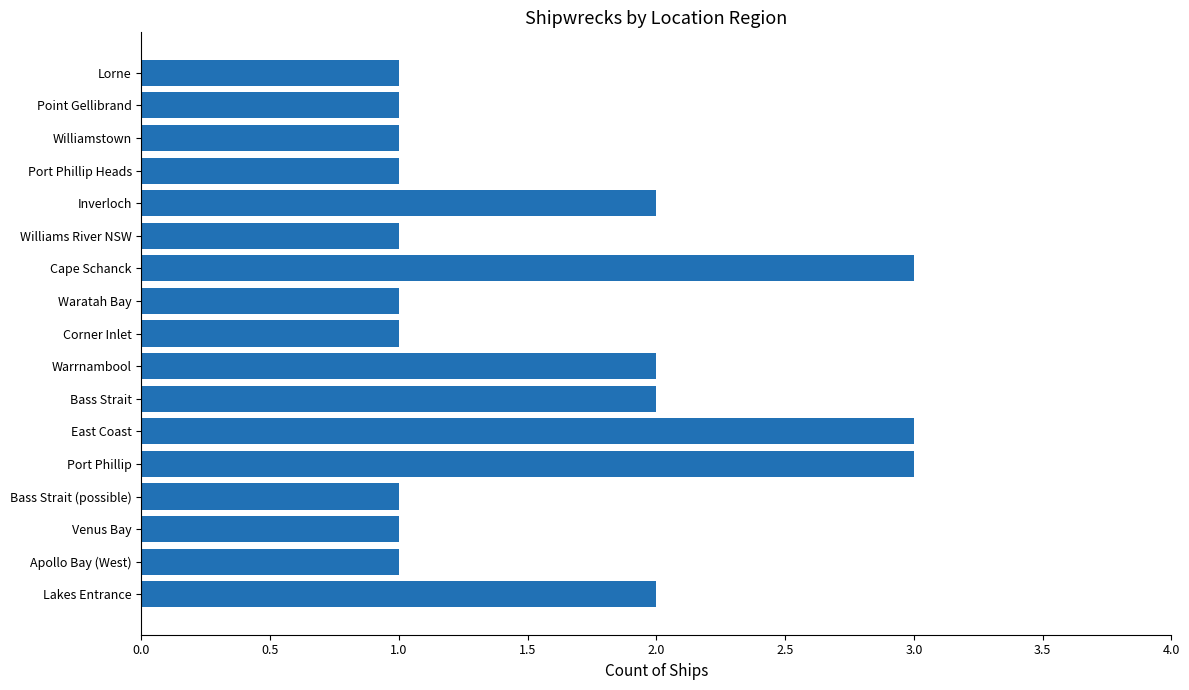

True or false: the data shows 0 at Point Gellibrand.

False